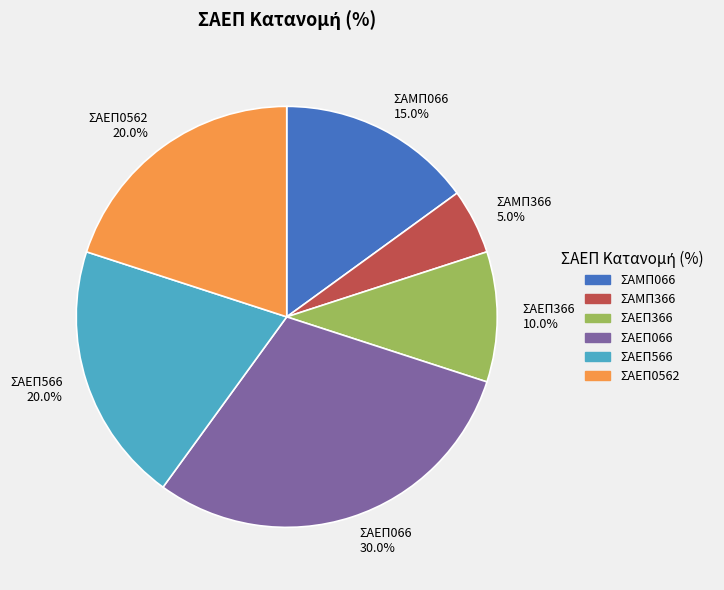

What percentage is the ΣΑΕΠ566 slice, to the nearest percent?

20%